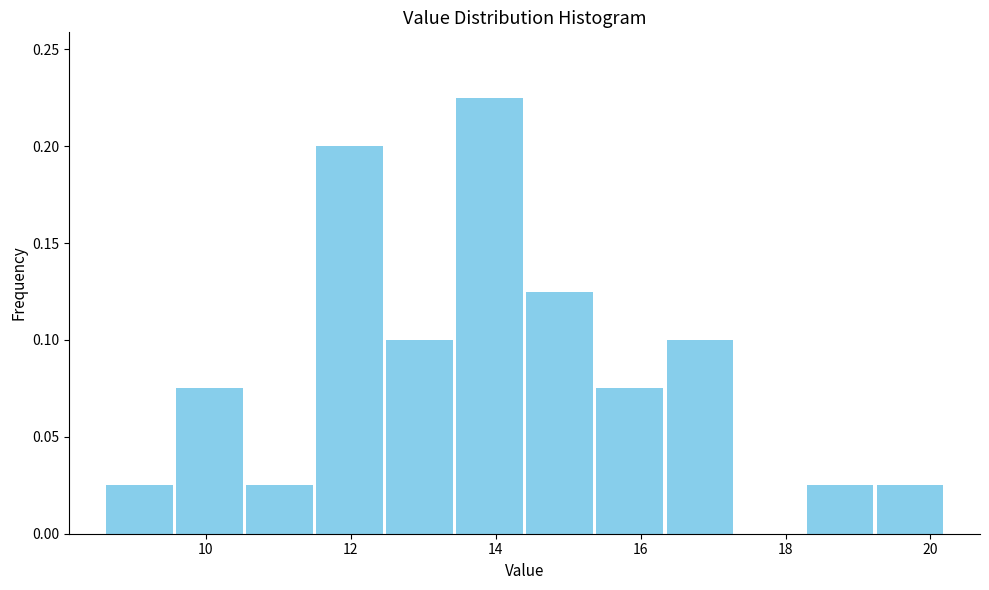

Reading left to right, list every bar in this chart as the range it spans on the x-axis followed by its height. Neither the bar edges nor the heights are printed on the chart, so give them approximately, as read against the axes.

8.6 to 9.6: 0.025
9.6 to 10.6: 0.075
10.6 to 11.6: 0.025
11.6 to 12.4: 0.200
12.4 to 13.4: 0.100
13.4 to 14.4: 0.225
14.4 to 15.4: 0.125
15.4 to 16.4: 0.075
16.4 to 17.4: 0.100
17.4 to 18.2: 0
18.2 to 19.2: 0.025
19.2 to 20.2: 0.025